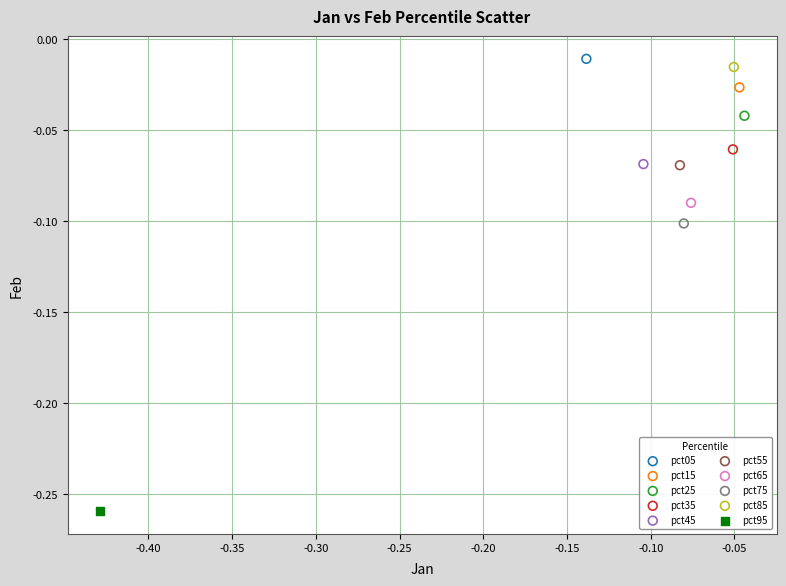

Which series reaches the minimum Y coordinate?

pct95